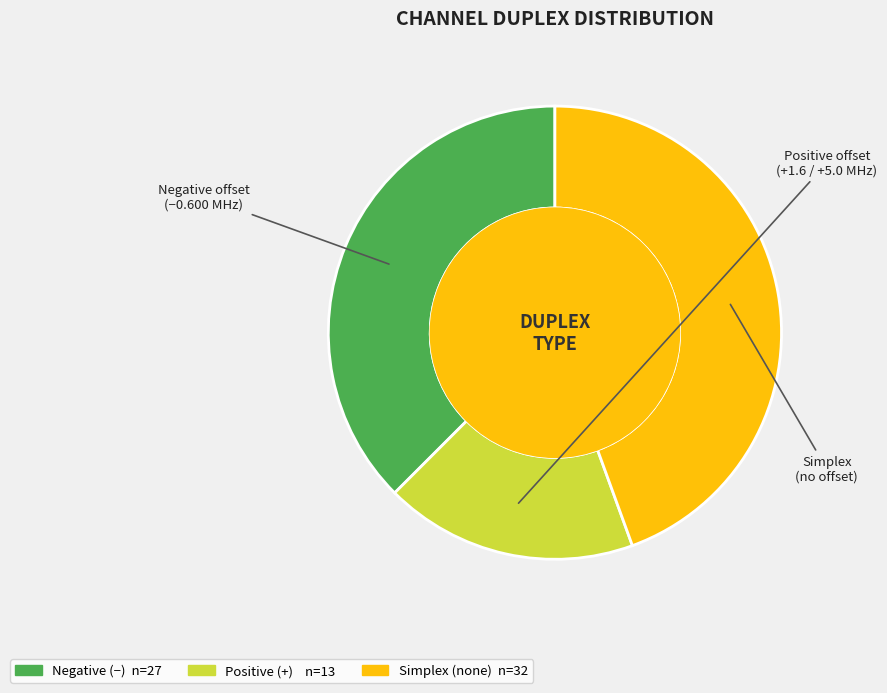

What is the smallest slice in the pie chart?

+